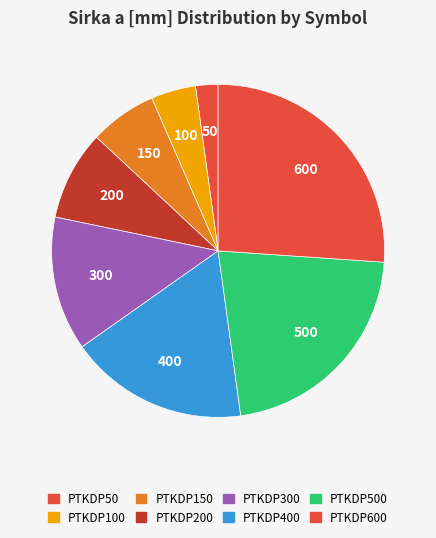

How many segments does this pie chart have?

8